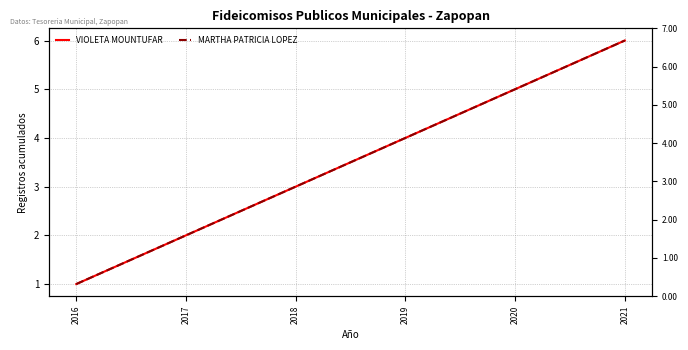

True or false: VIOLETA MOUNTUFAR has a value of 5 at 2020.

True